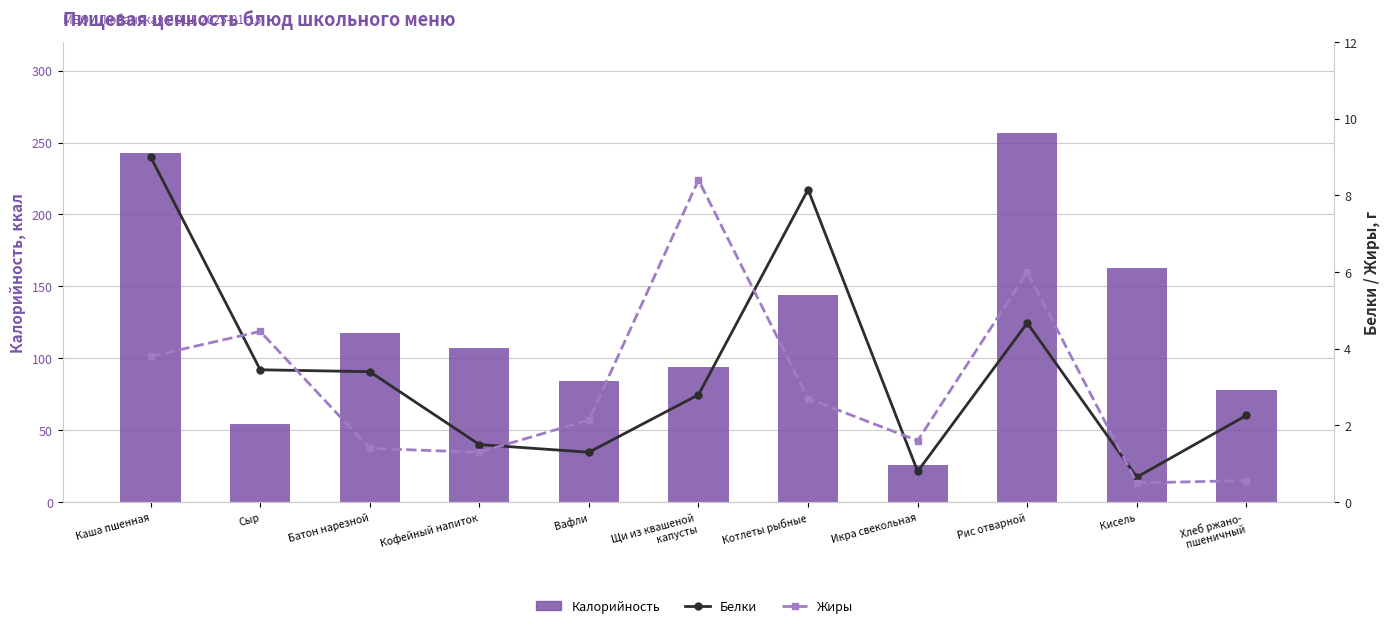

What is the average value of the Жиры series?

3.0